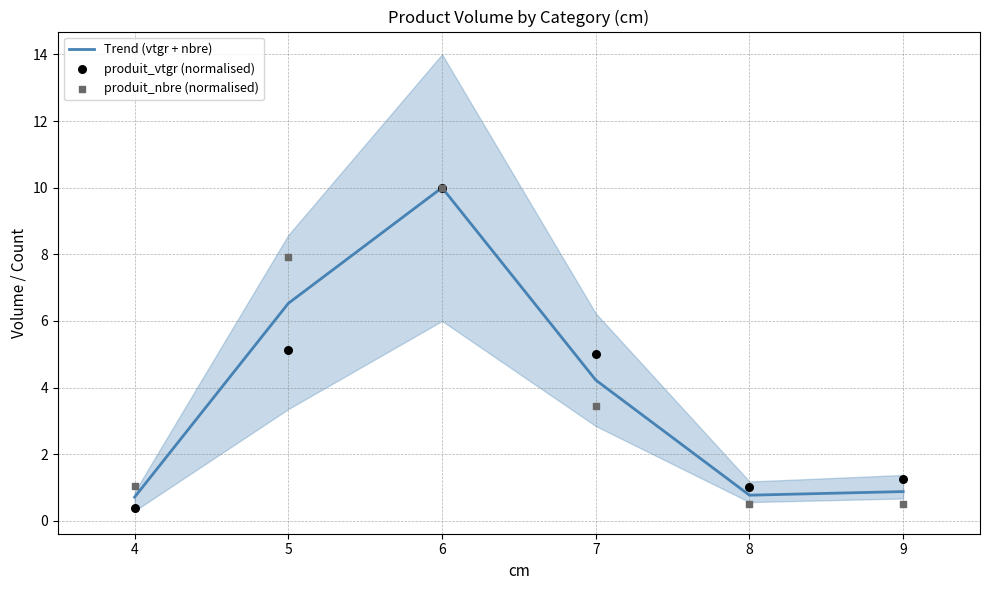

What is the maximum value for Trend (vtgr + nbre)?

10.0